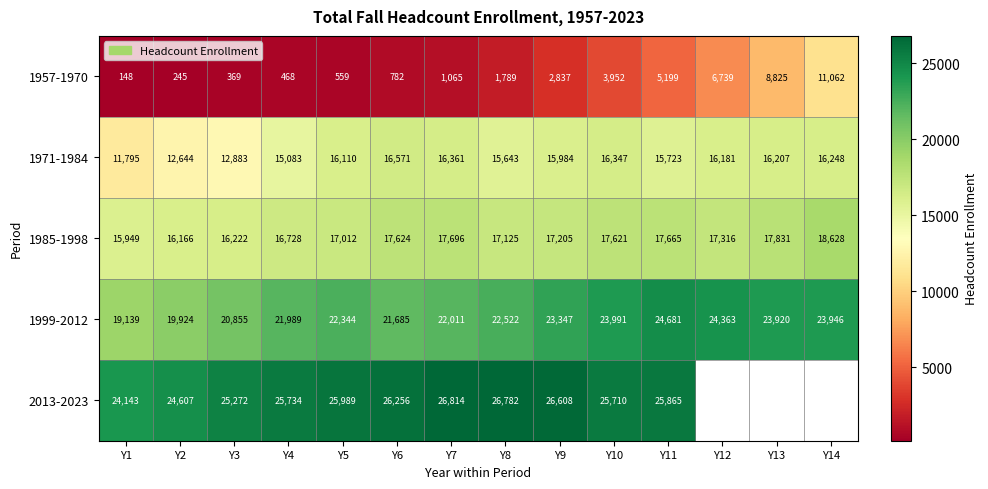

Count the number of categories in the chart.

14